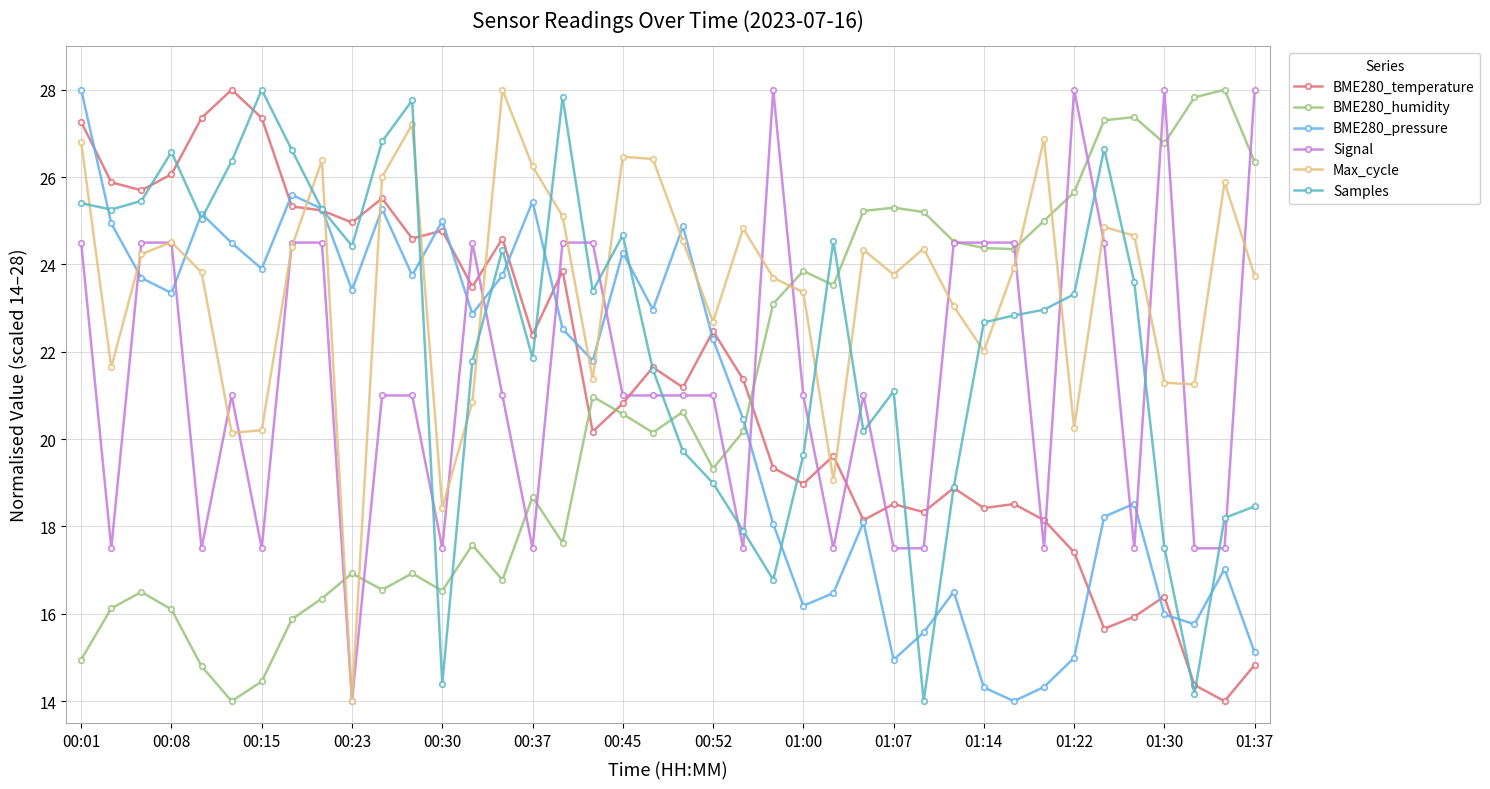

True or false: Signal has more than 1 interior local peaks.

True